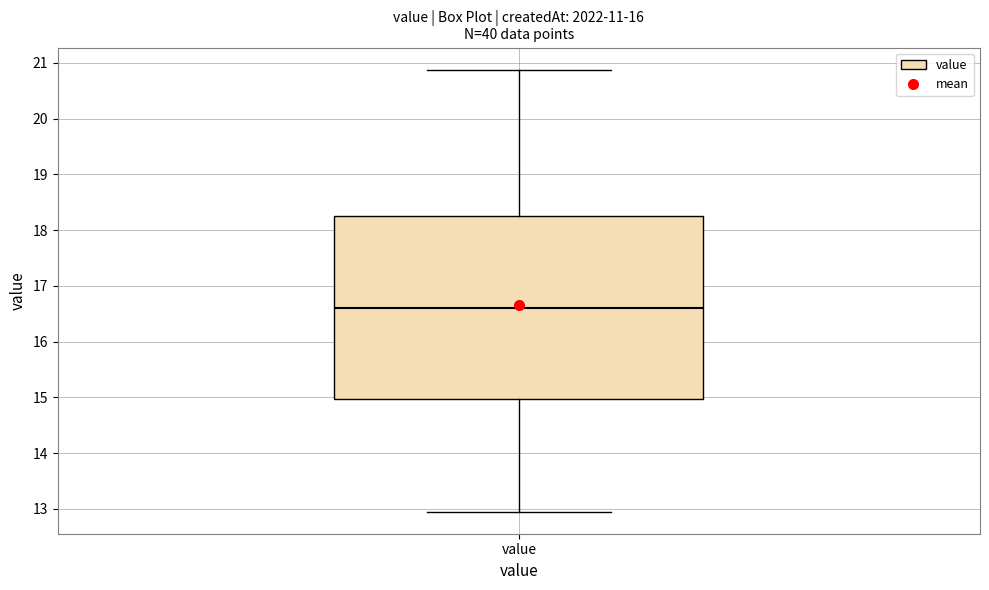

Where does the lower whisker of the box for value end on the y-axis? The values are not printed on the chart, so give them approximately, as read against the axis.

13.0